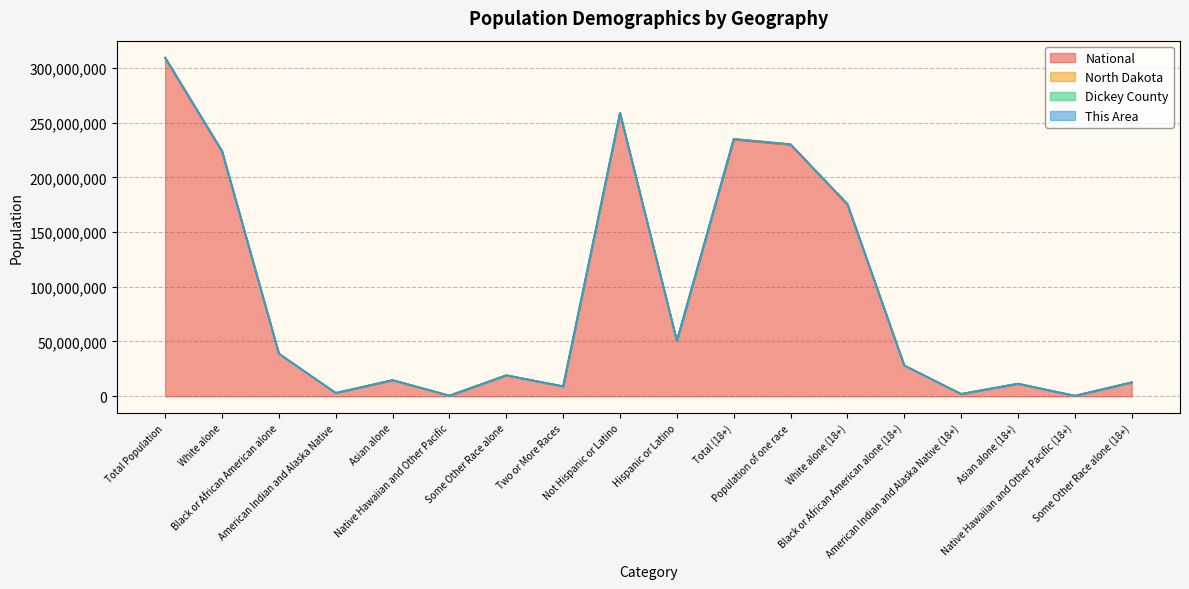

What is the difference between the maximum and minimum values in the National series?

308363129